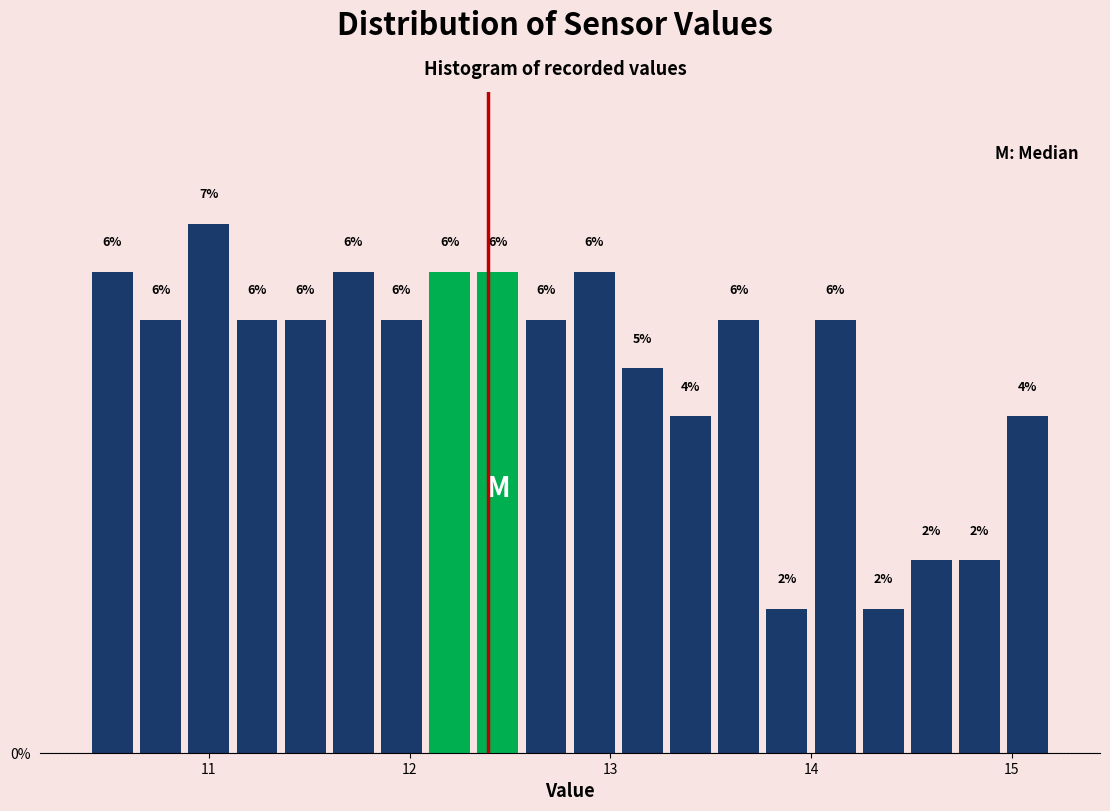

Read against the x-axis, roughly where is the centre of the tallest bar?

11.0